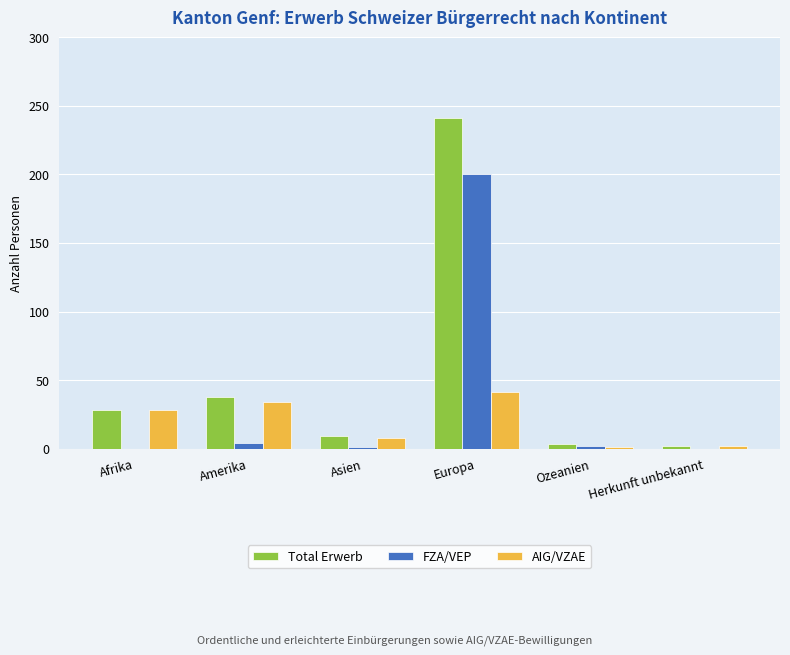

What is the total value across all series at Afrika?

56